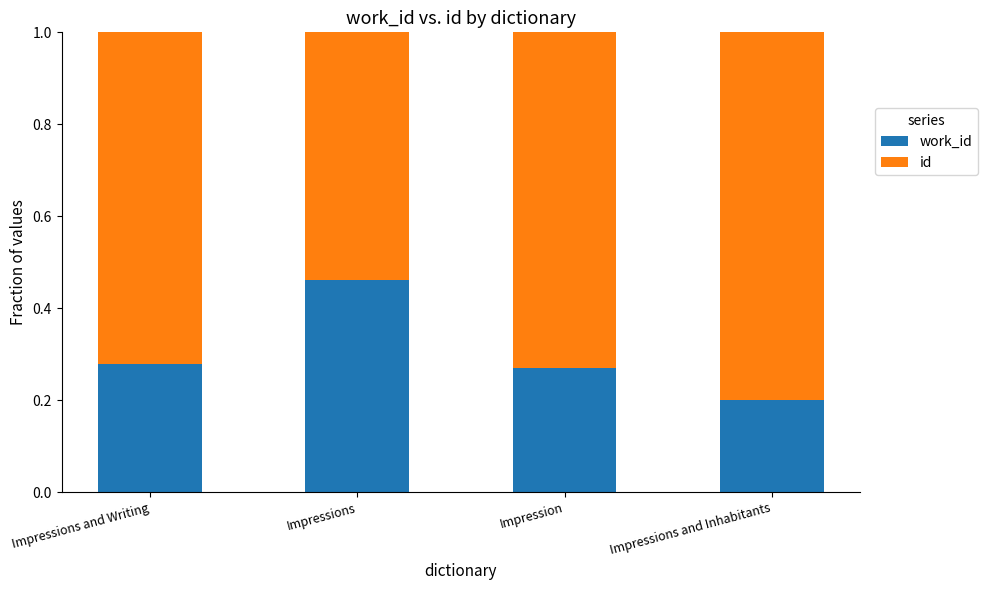

What is the total value across all series at Impression?

1.0